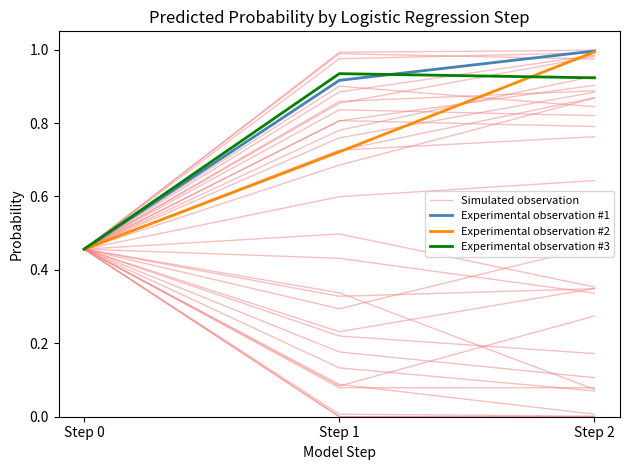

True or false: Experimental observation #1 has a value of 0.2 at Step 2.

False